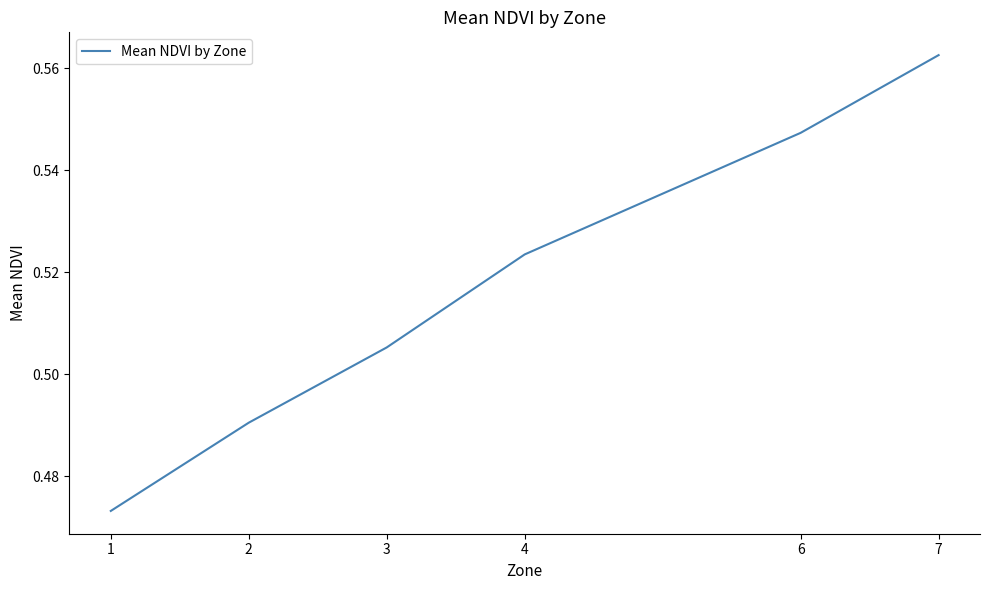

The value at 1 is 0.2. True or false?

False